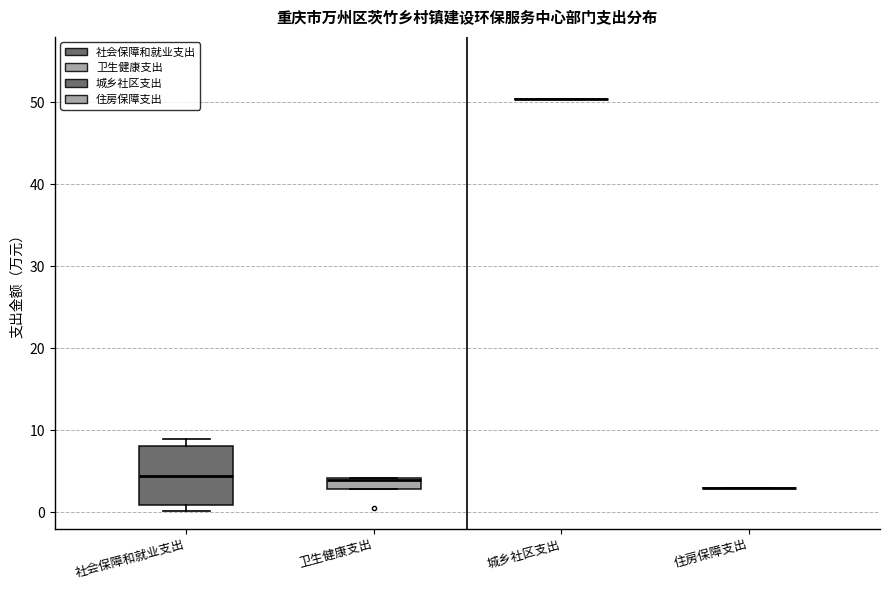

Which box is the tallest, from its lower edge to its upper edge?

社会保障和就业支出